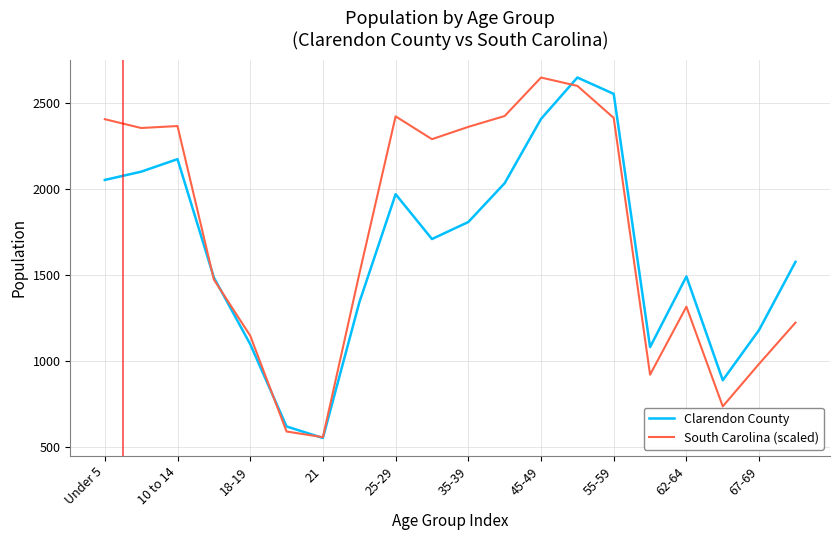

At how many categories does at least one series exceed 1379?

14